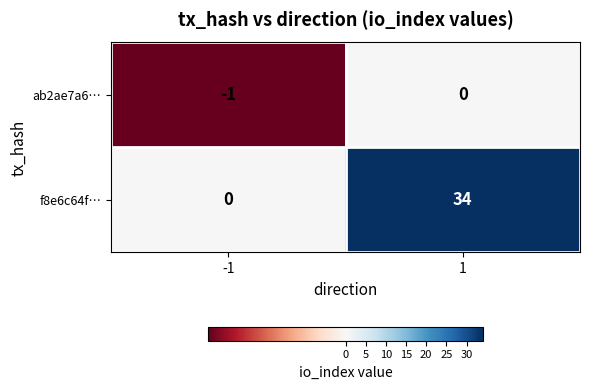

Reading left to right, what are all the values shown in this chart?

ab2ae7a6…: -1=-1	1=0
f8e6c64f…: -1=0	1=34